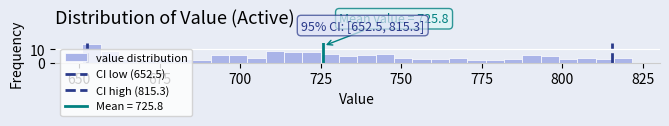

Around what value on the x-axis is the tallest bar? Give the approximate position of its centre, as read against the axis.

655